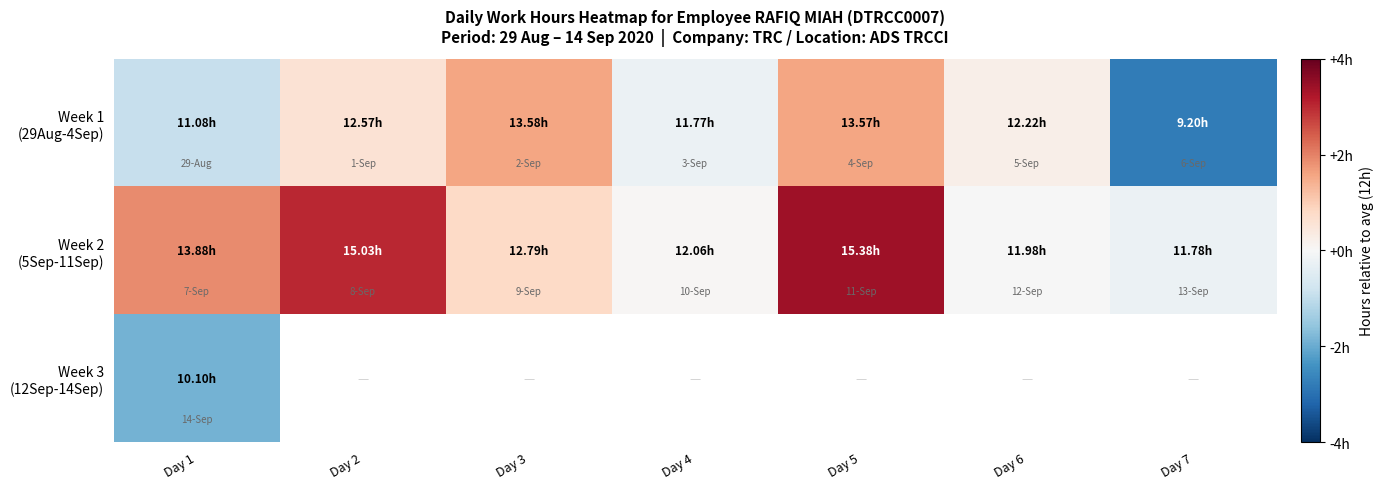

What is the sum of the Week 2 (5Sep-11Sep) values at Day 3 and Day 1?

2.7